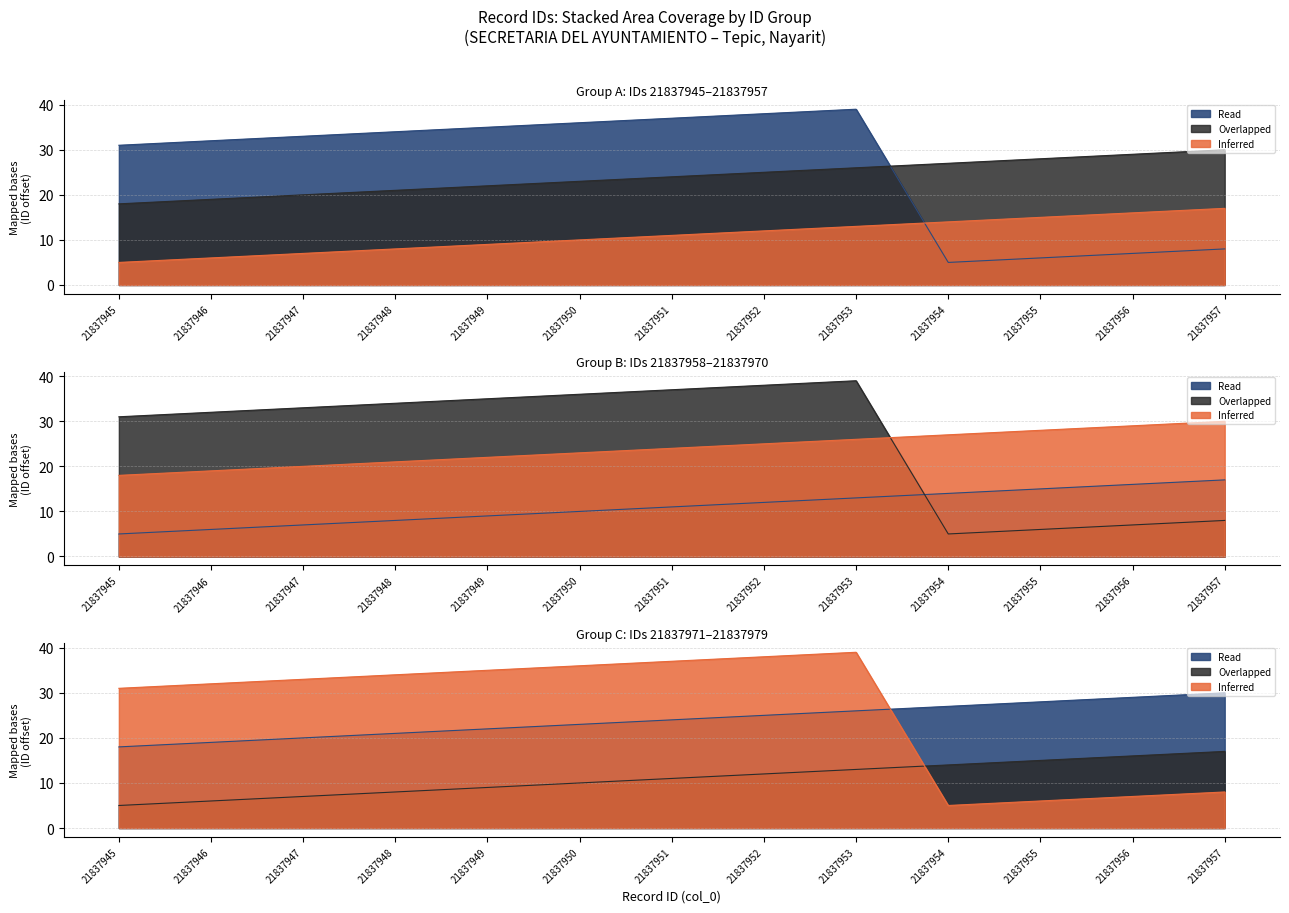

What is the difference between the second highest and minimum values in the Read series?

33